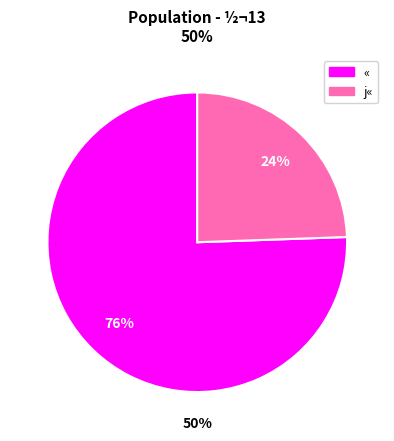

To the nearest percent, what is the combined percentage of j« and «?

100%